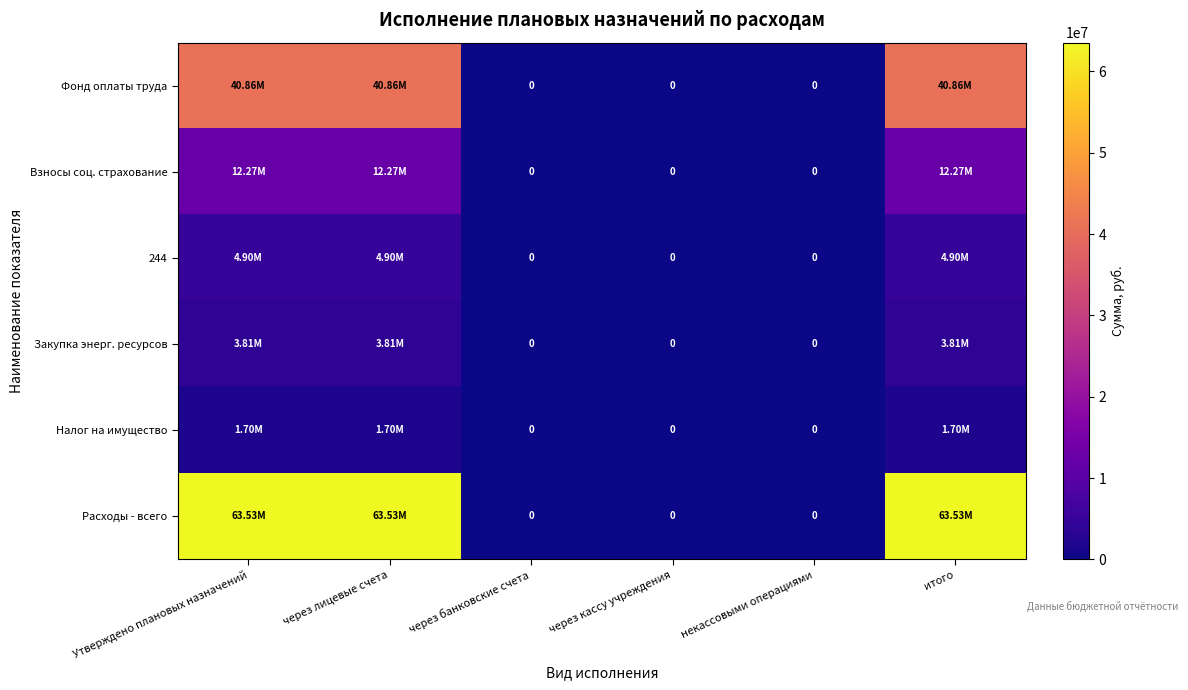

What is the difference between the second highest and minimum values in the Закупка энерг. ресурсов series?

3811373.7